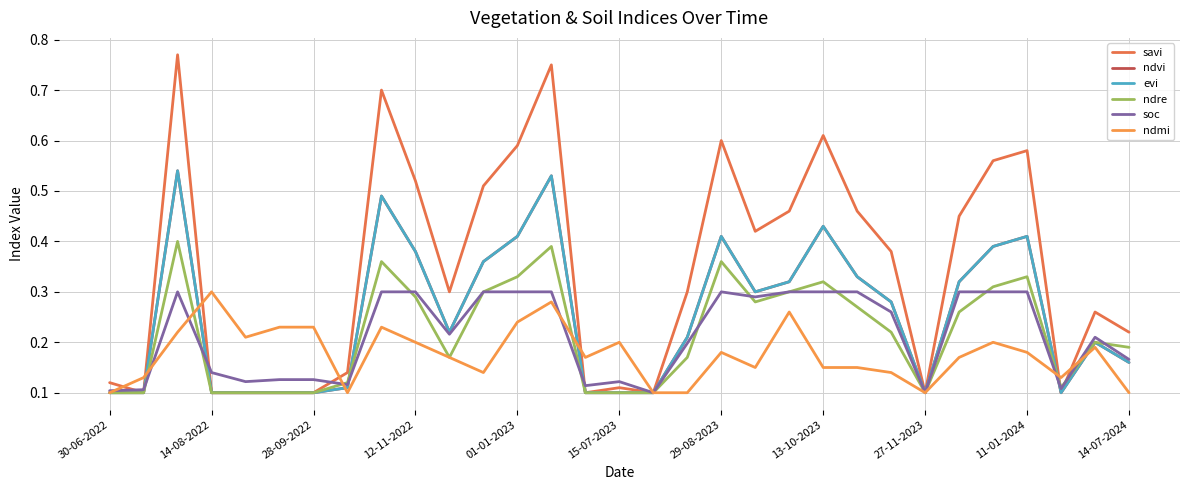

Does the chart display data point markers on the line(s)?

No